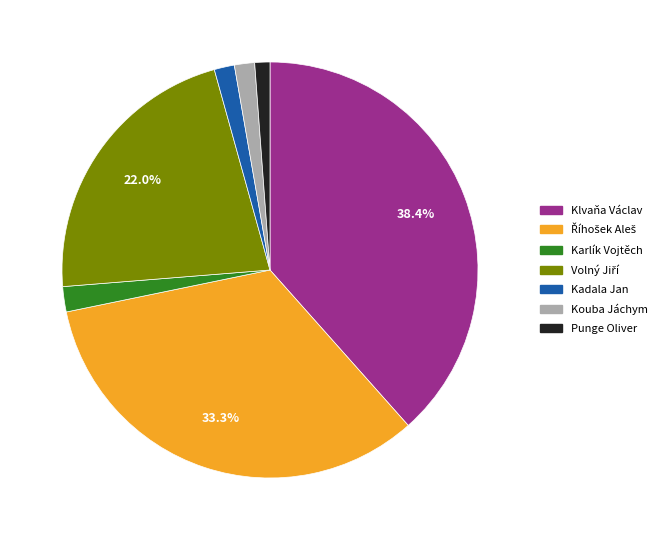

What portion of the pie excludes Klvaňa Václav?

61.6%